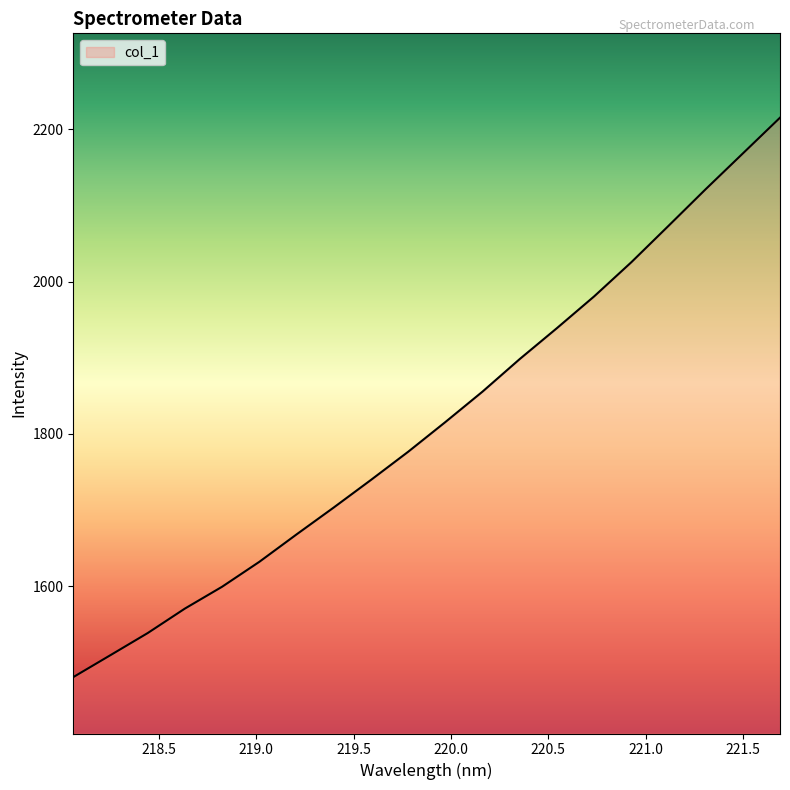

What is the minimum value shown in the chart?

1480.7